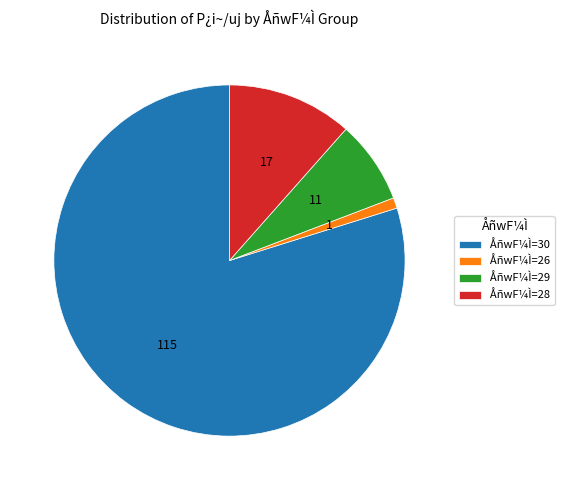

True or false: ÅñwF¼Ì=29 accounts for 22% of the total.

False